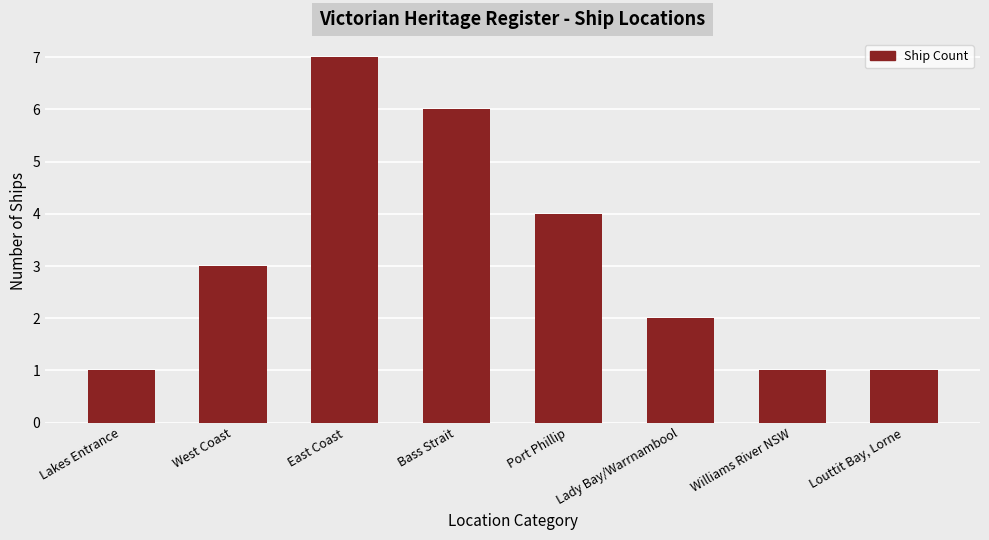

What is the average value?

3